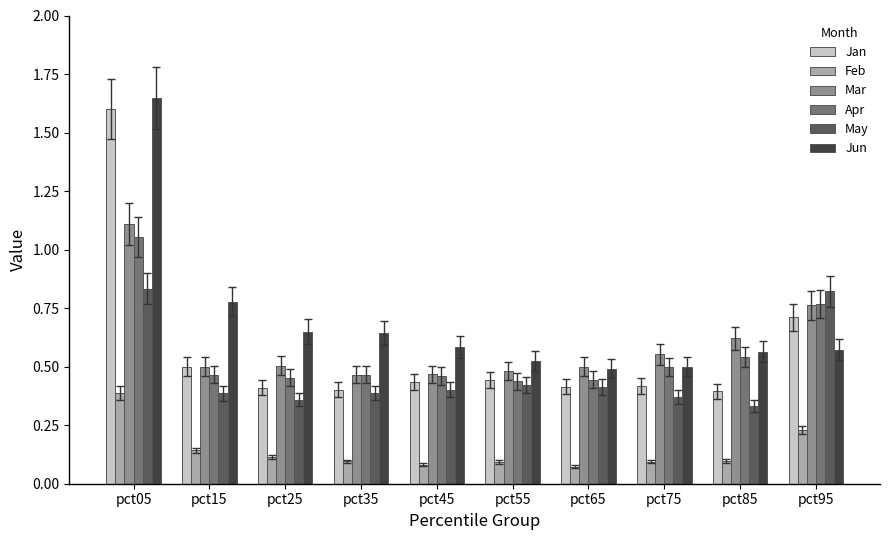

At how many categories does at least one series exceed 1?

1